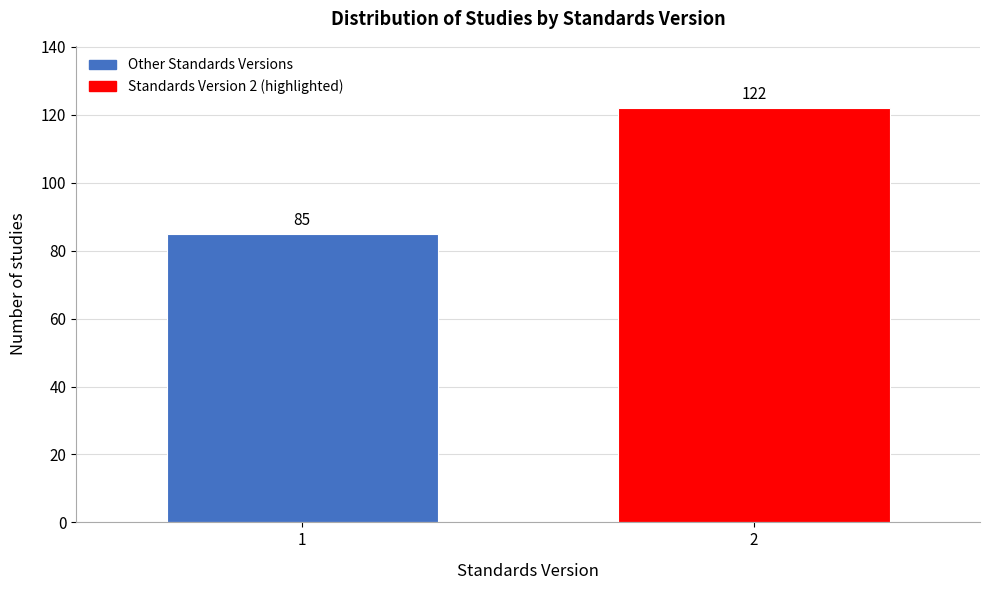

Reading right to left, extract all data points from this chart.

2=122	1=85